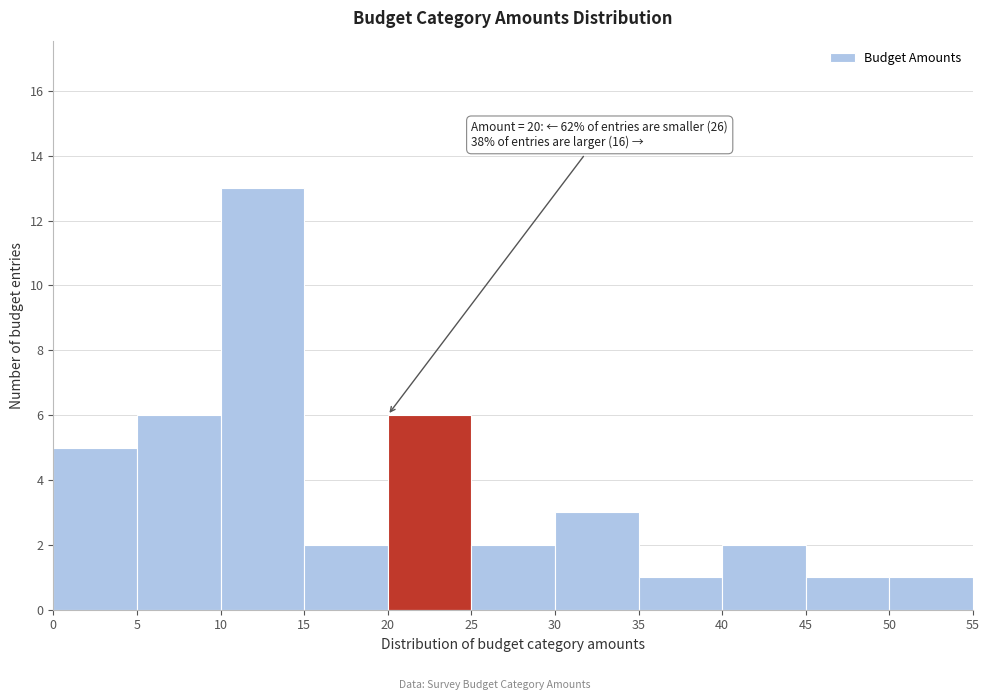

Which range on the x-axis has the tallest bar?

10 to 15